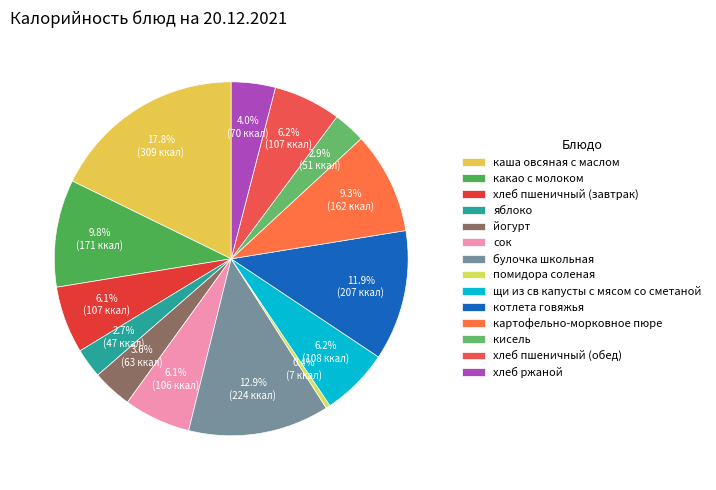

What is the ratio of the value at каша овсяная с маслом to the value at сок?

2.9